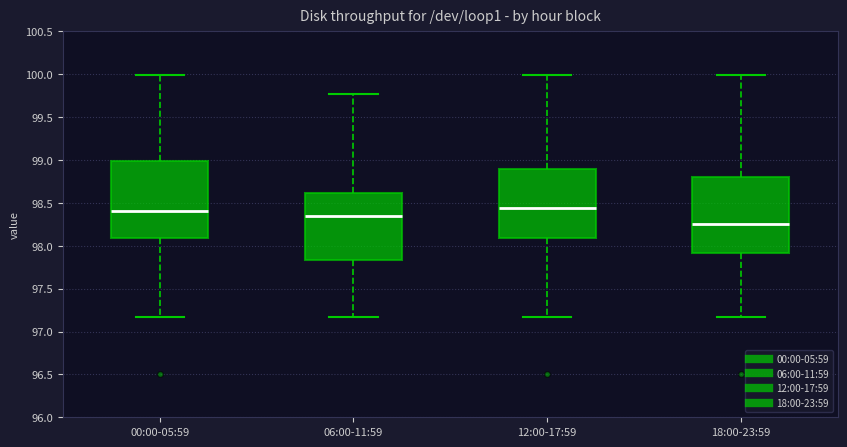

Where does the lower whisker of the box for 06:00-11:59 end on the y-axis? The values are not printed on the chart, so give them approximately, as read against the axis.

97.15